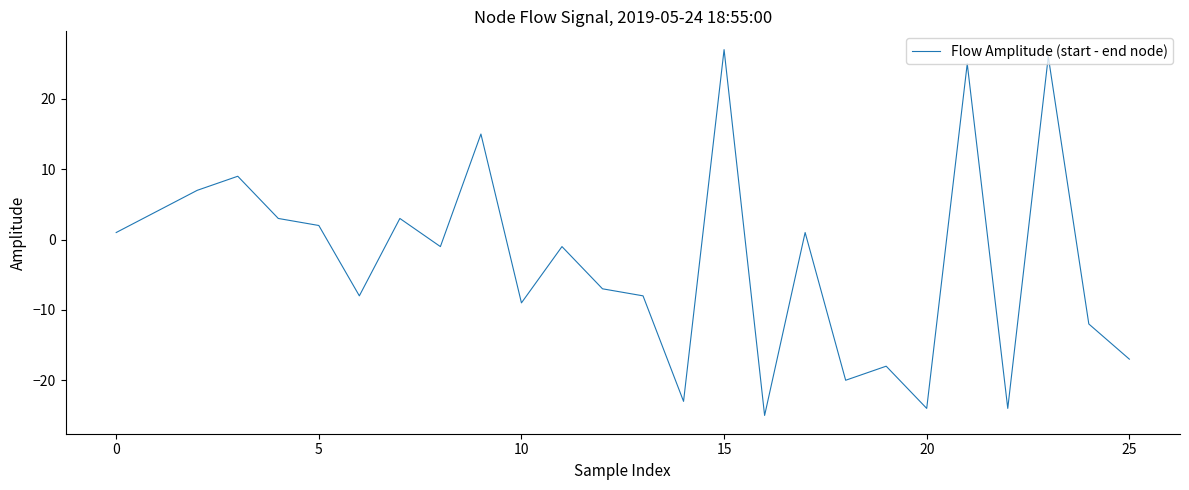

What is the greatest value displayed?

27